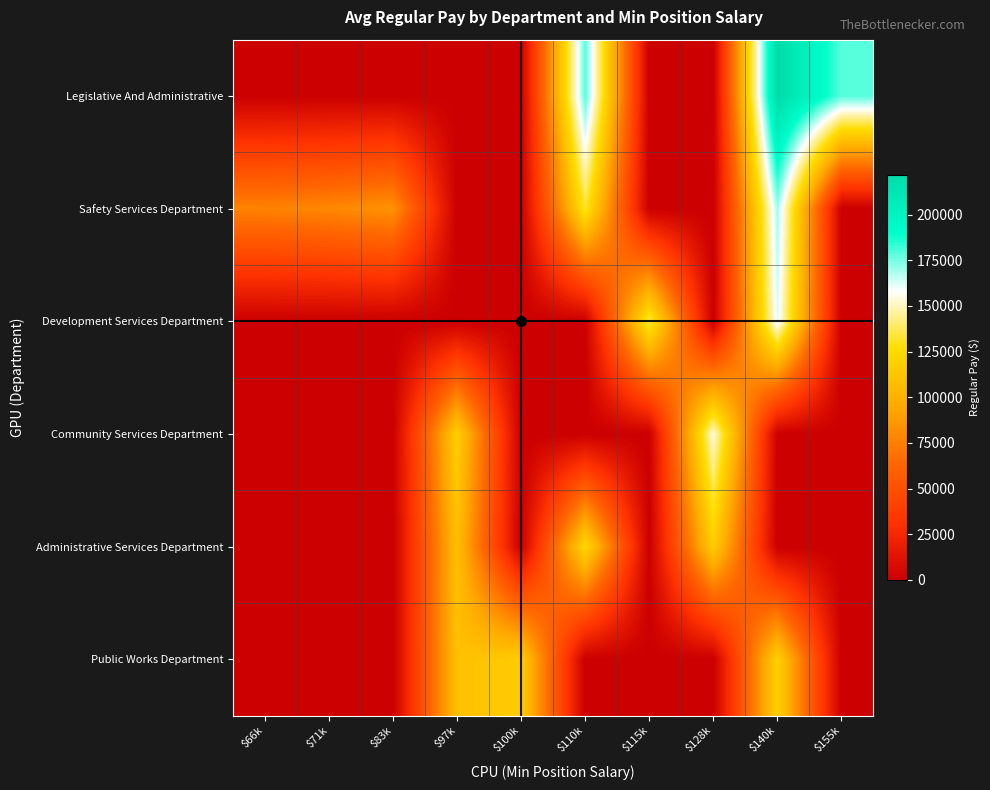

At how many categories does at least one series exceed 82231?

8